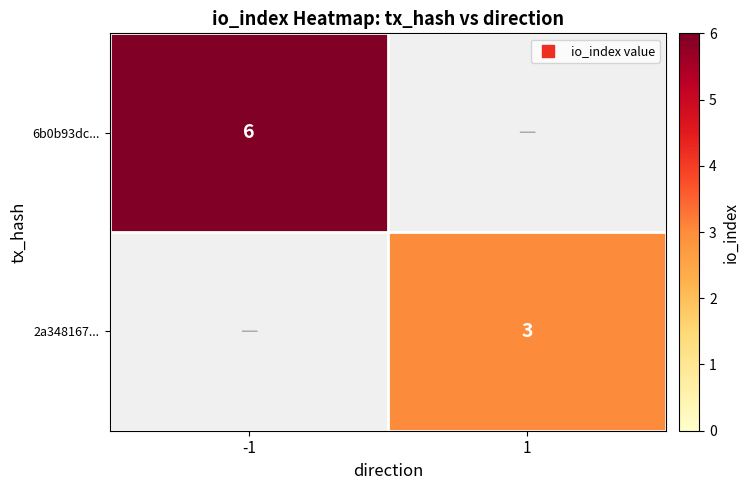

Which label corresponds to the largest value in the chart?

-1